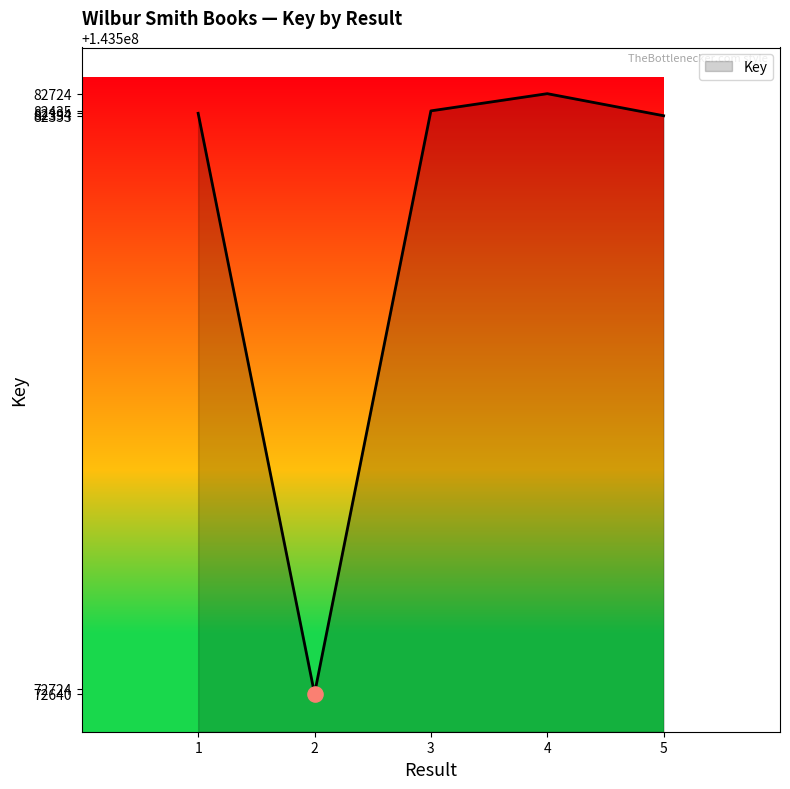

Which has a higher value, 4 or 3?

4